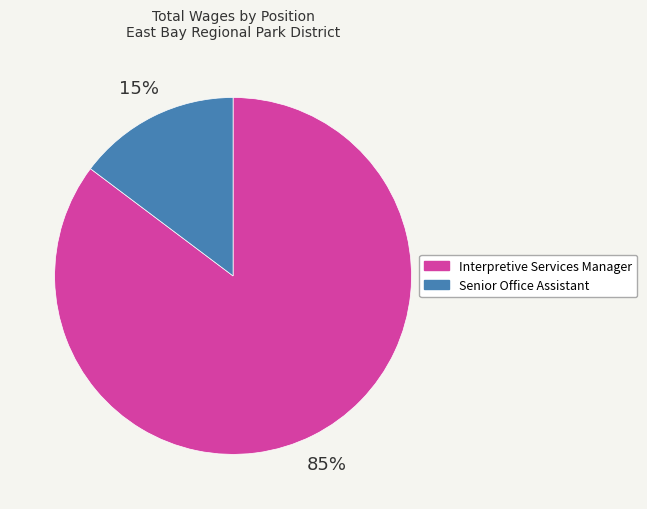

To the nearest percent, what portion does Senior Office Assistant represent?

15%